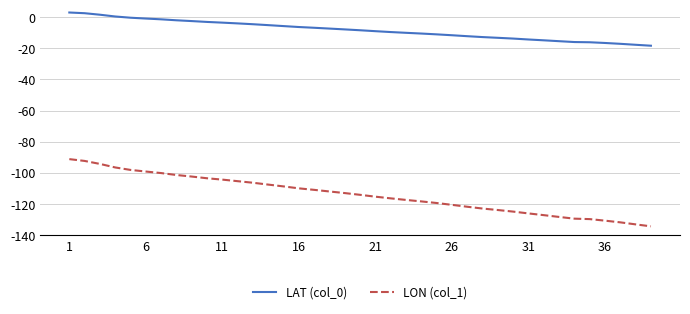

Rank the series by their average value, from lowest to highest.

LON (col_1), LAT (col_0)